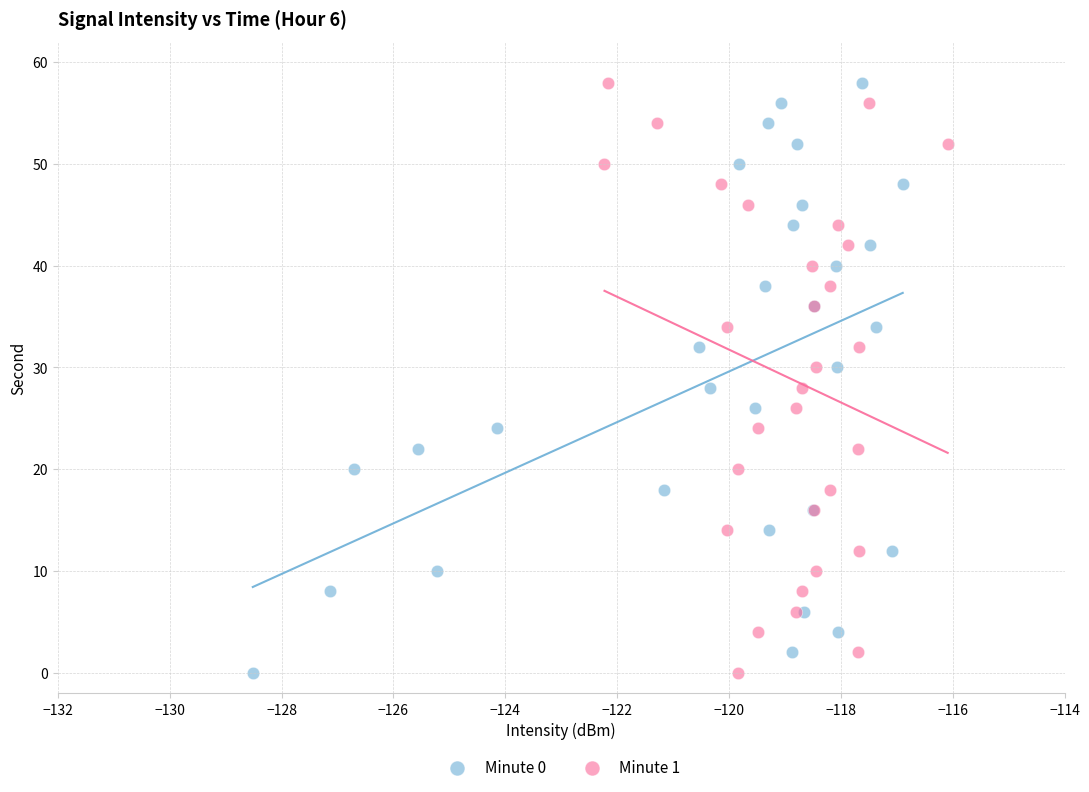

What are all the series names shown in the legend?

Minute 0, Minute 1